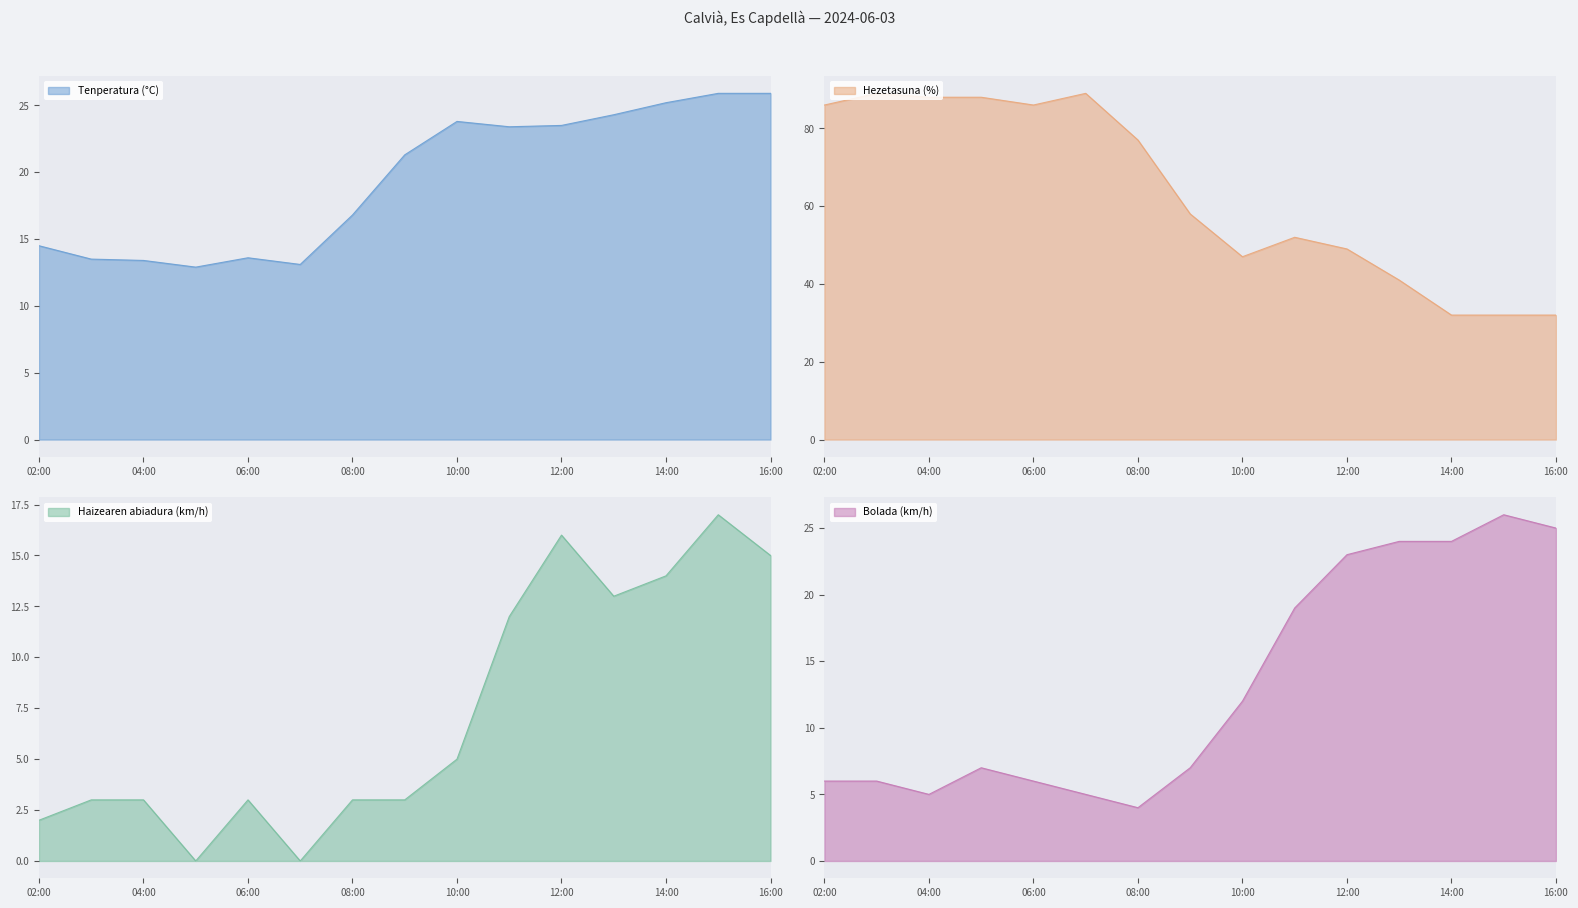

At which category does the chart reach its minimum across all series?

05:00